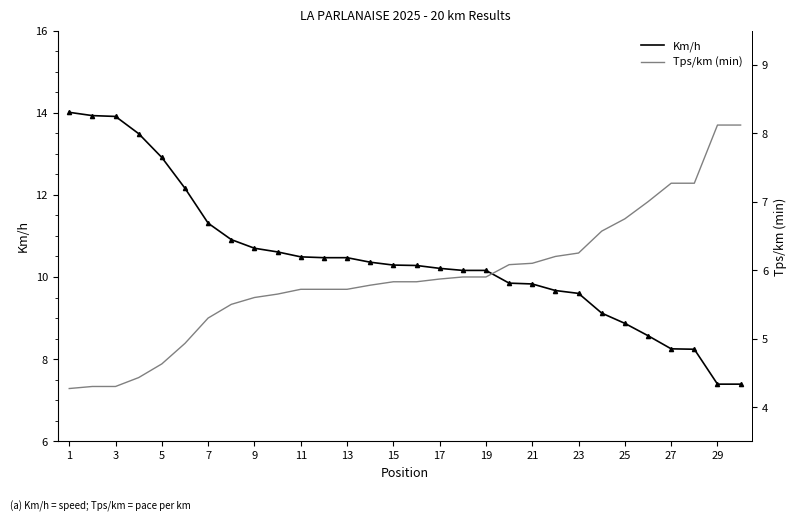

Is it true that Km/h equals 7.4 at 29?

True